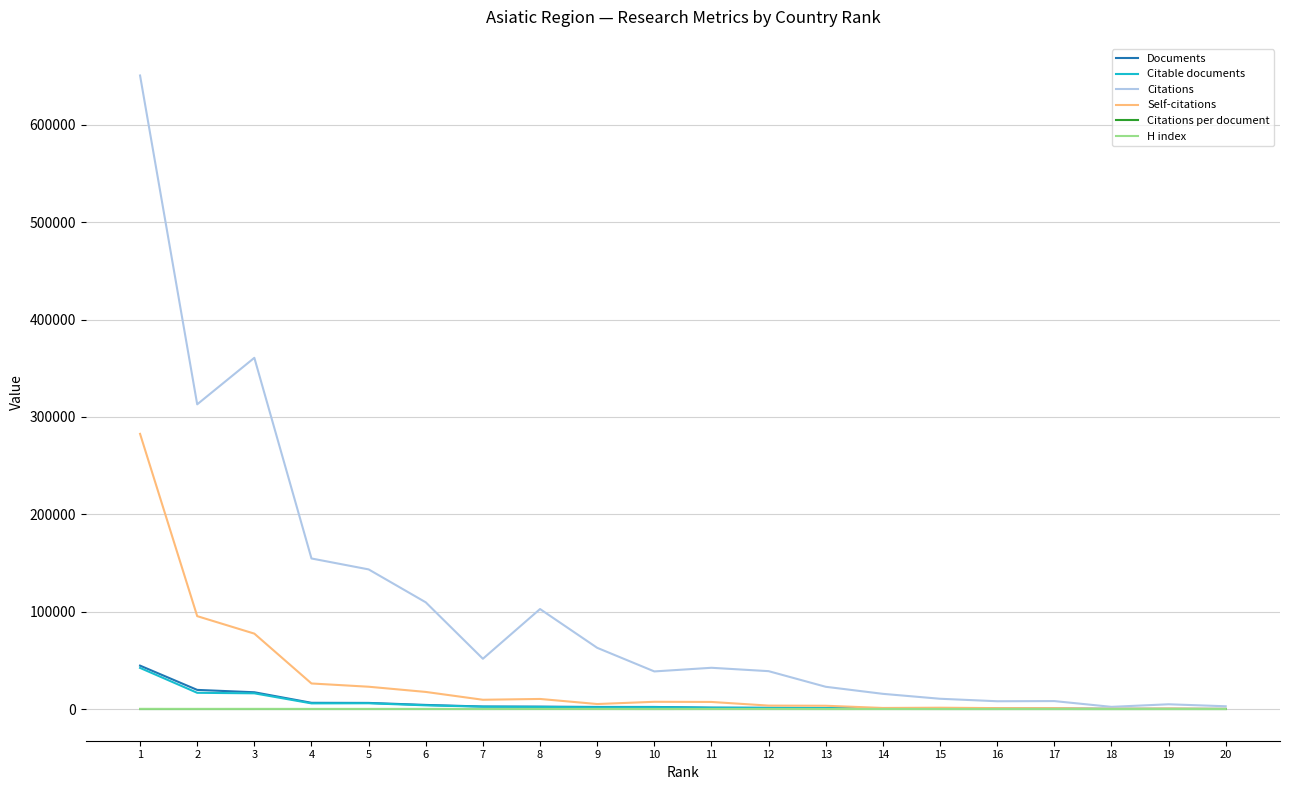

Which series has the largest range (max minus min)?

Citations